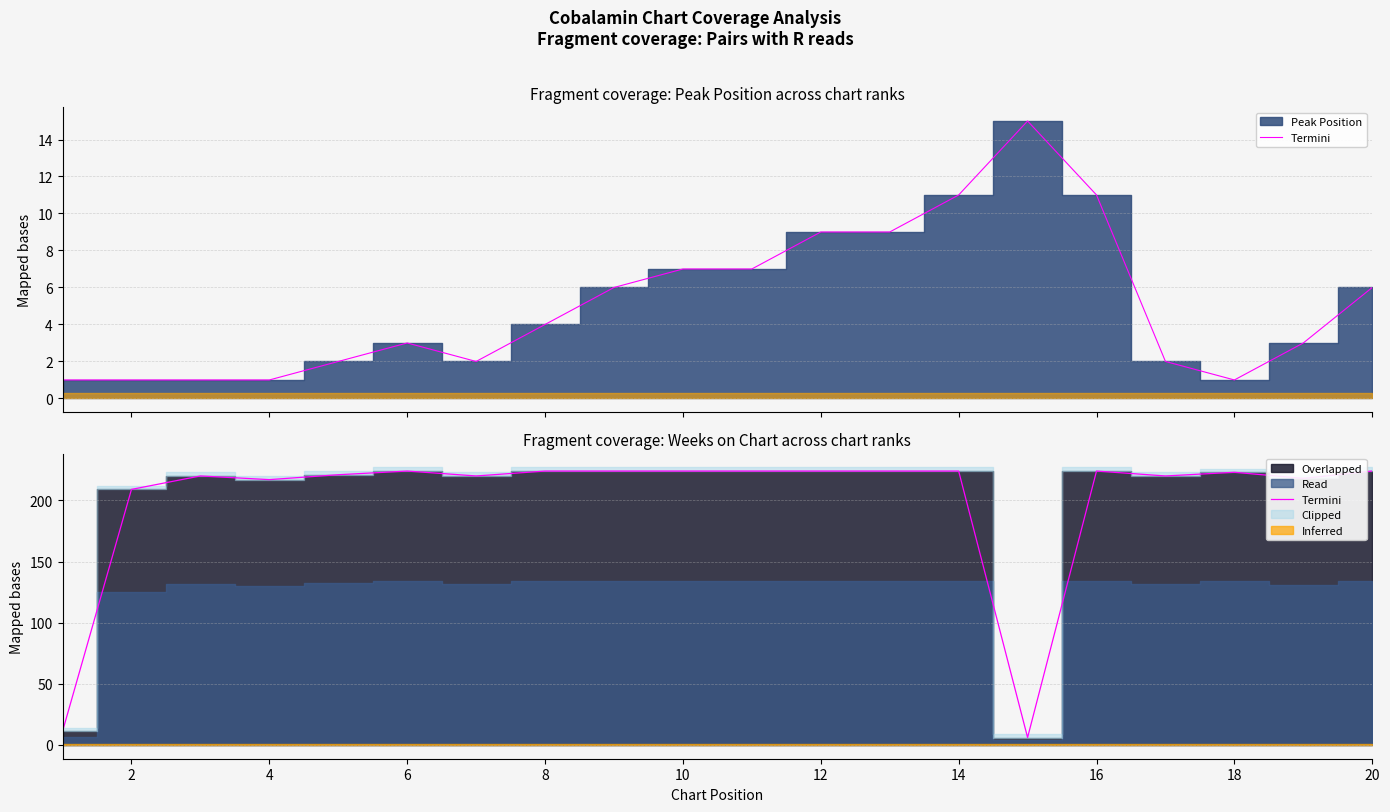

What is the sum of all values?

4005